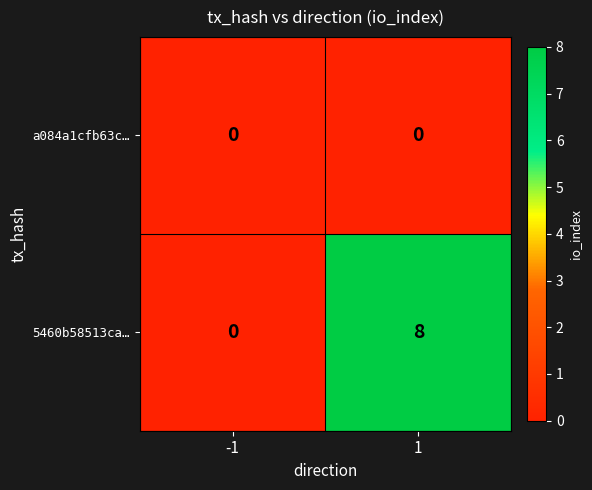

How many data points does each series have?

2